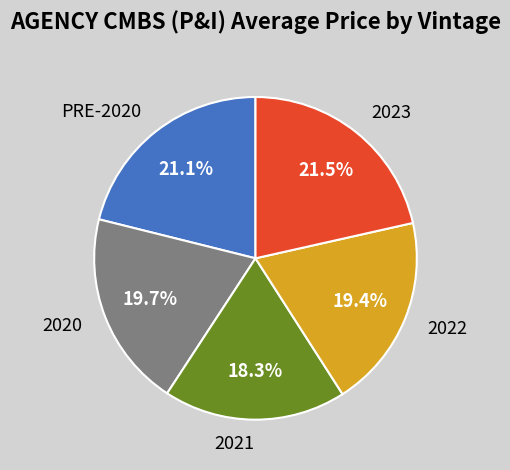

What portion of the pie excludes 2023?

78.5%